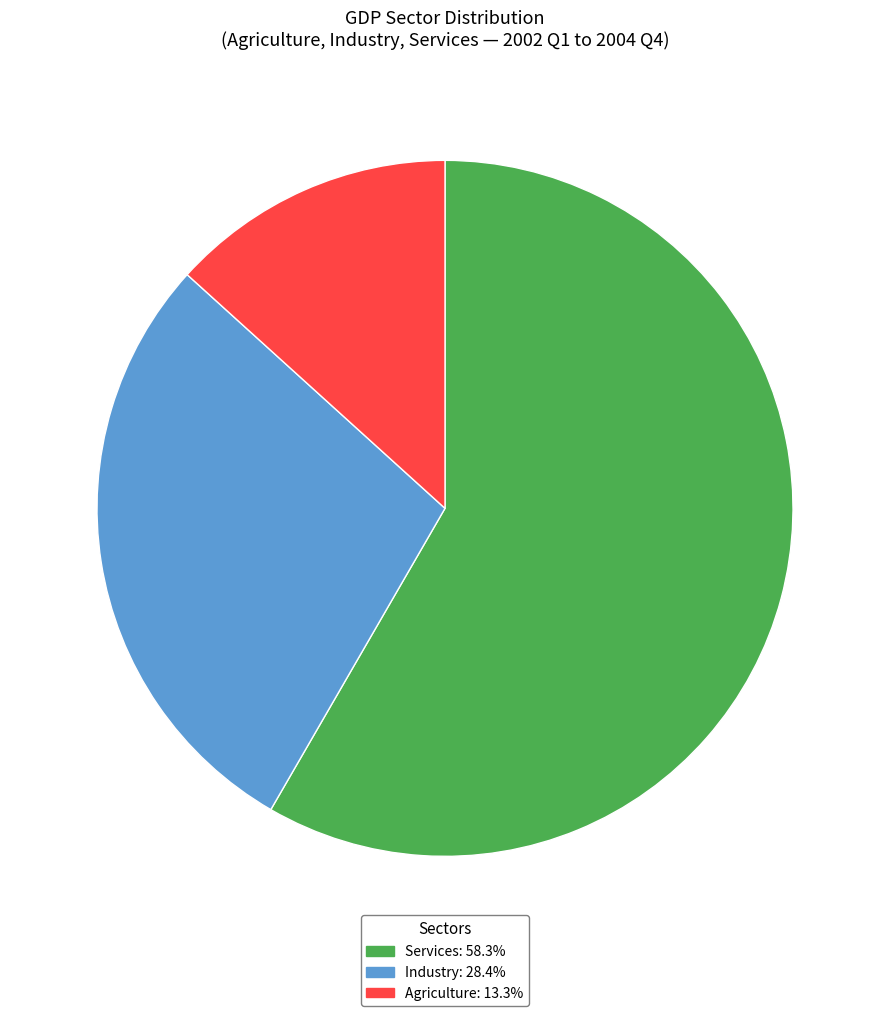

Is there any slice that represents more than half of the pie?

Yes